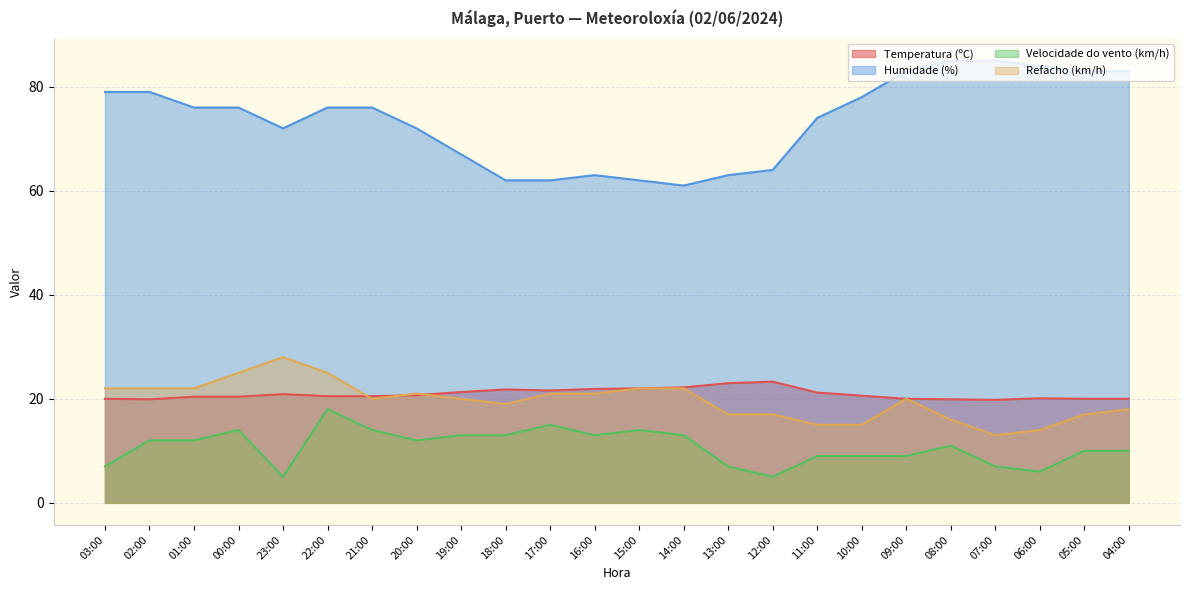

Which series has the largest total across all categories?

Humidade (%)